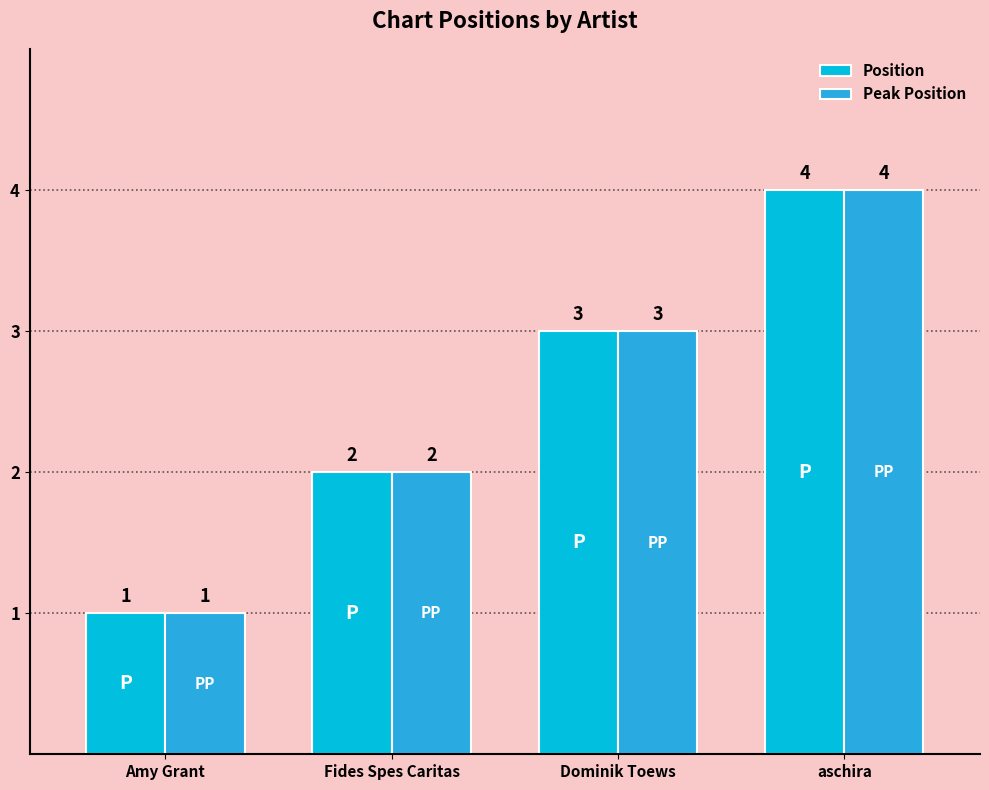

The value of Position at Fides Spes Caritas is 3. True or false?

False